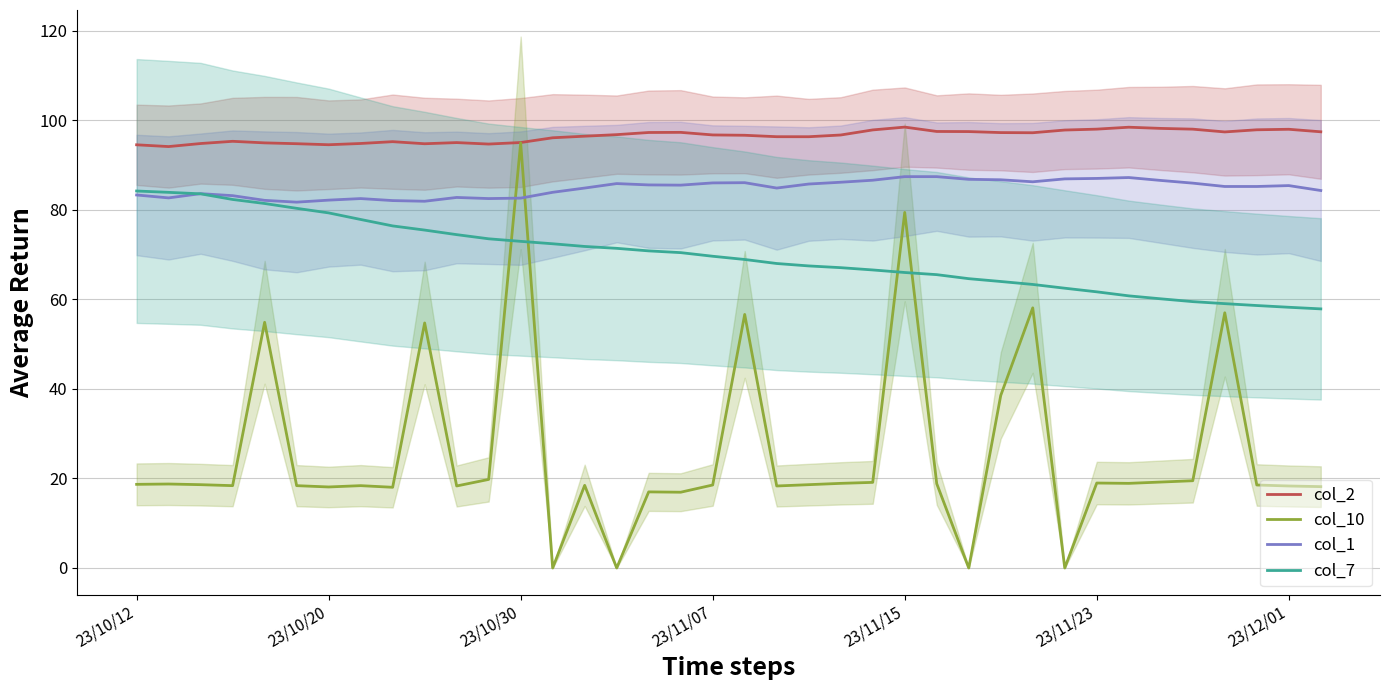

How many interior local peaks does the col_10 series have?

12